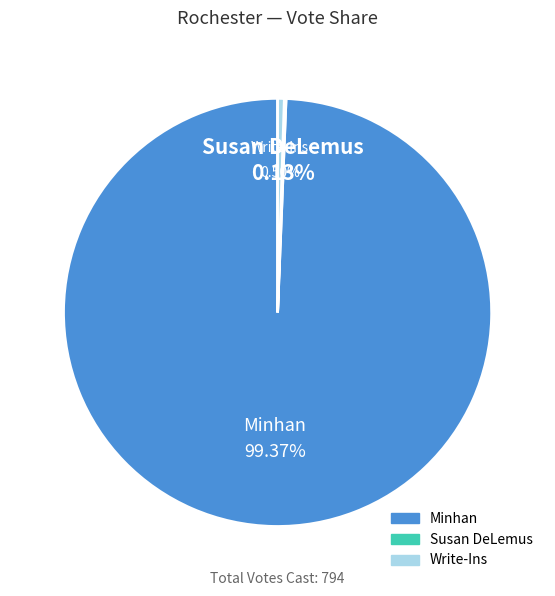

Between Write-Ins and Minhan, which is larger?

Minhan